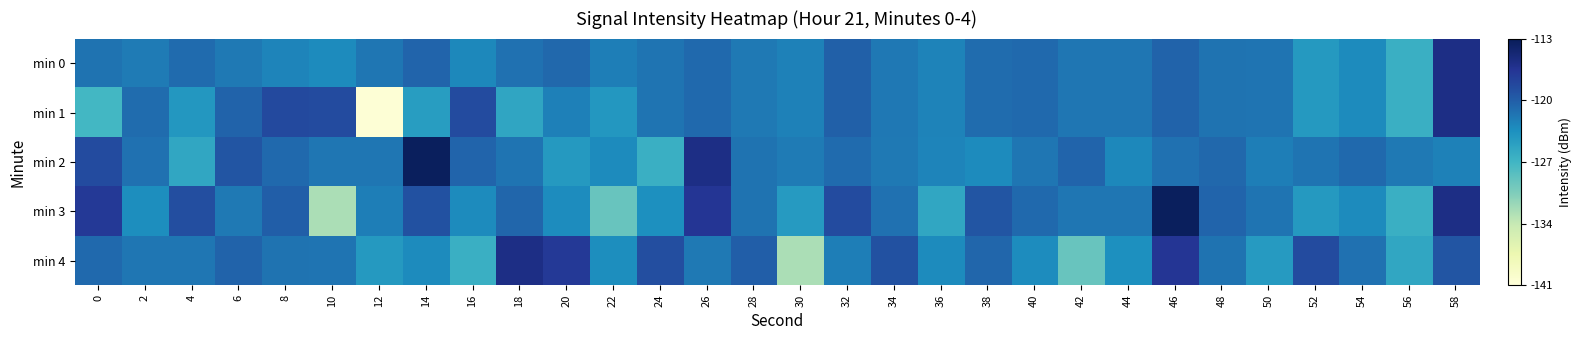

How many data points does each series have?

30